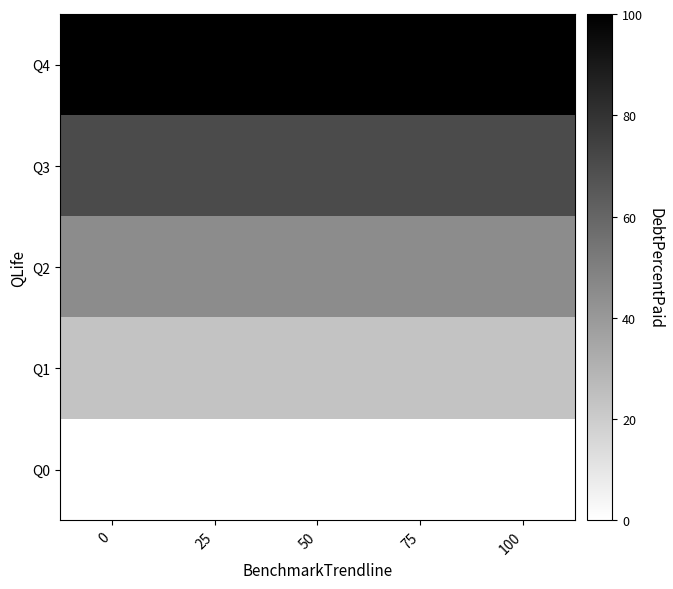

What is the total value across all series at 100?

239.3